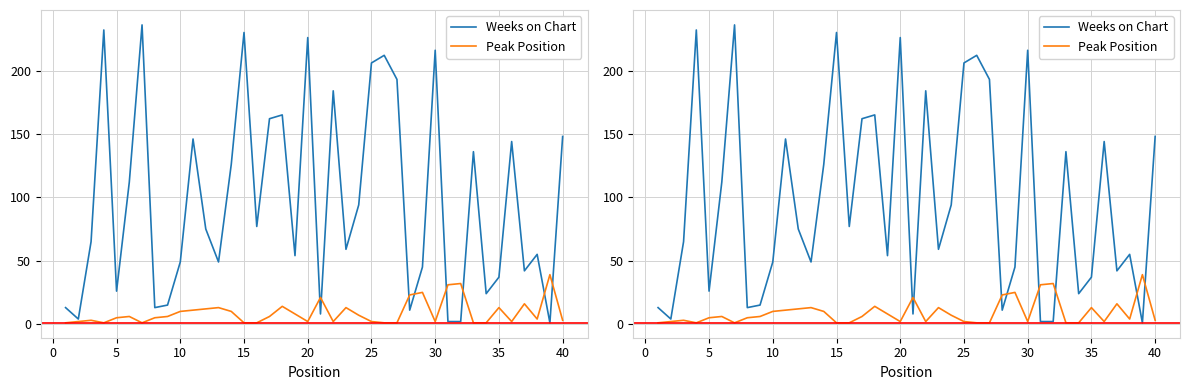

List the series in order of their peak value, highest first.

Weeks on Chart, Peak Position